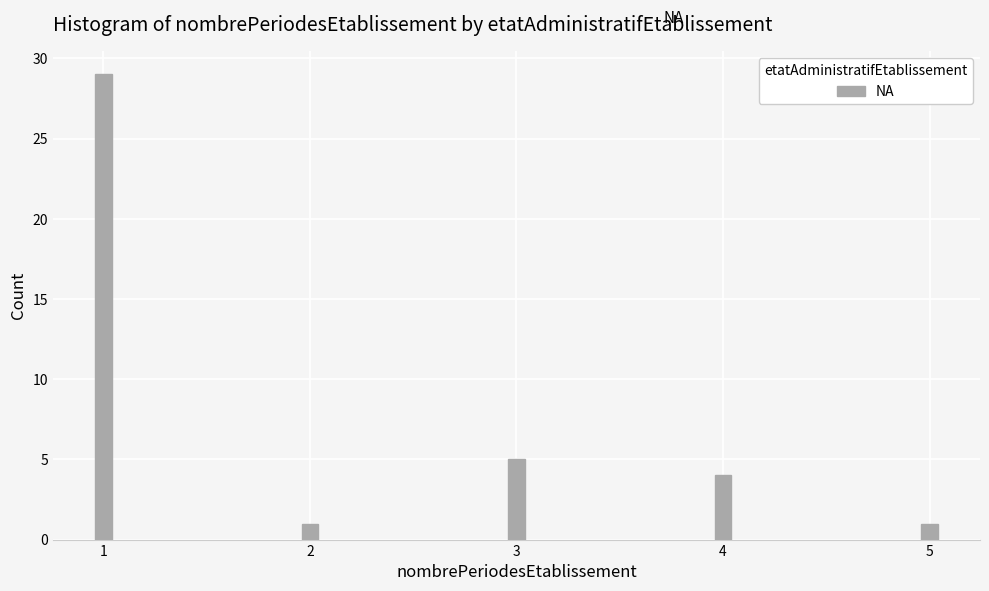

Reading left to right, what are all the values shown in this chart?

1=29	2=1	3=5	4=4	5=1